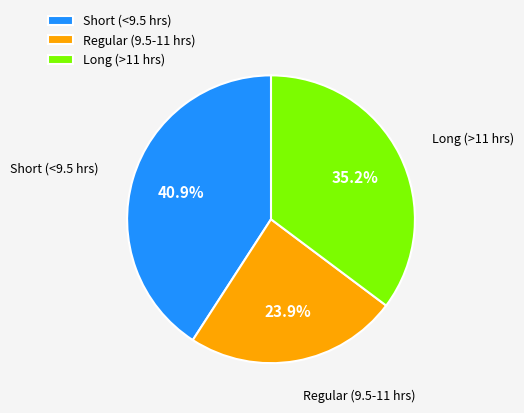

Which has a higher value, Regular (9.5-11 hrs) or Short (<9.5 hrs)?

Short (<9.5 hrs)